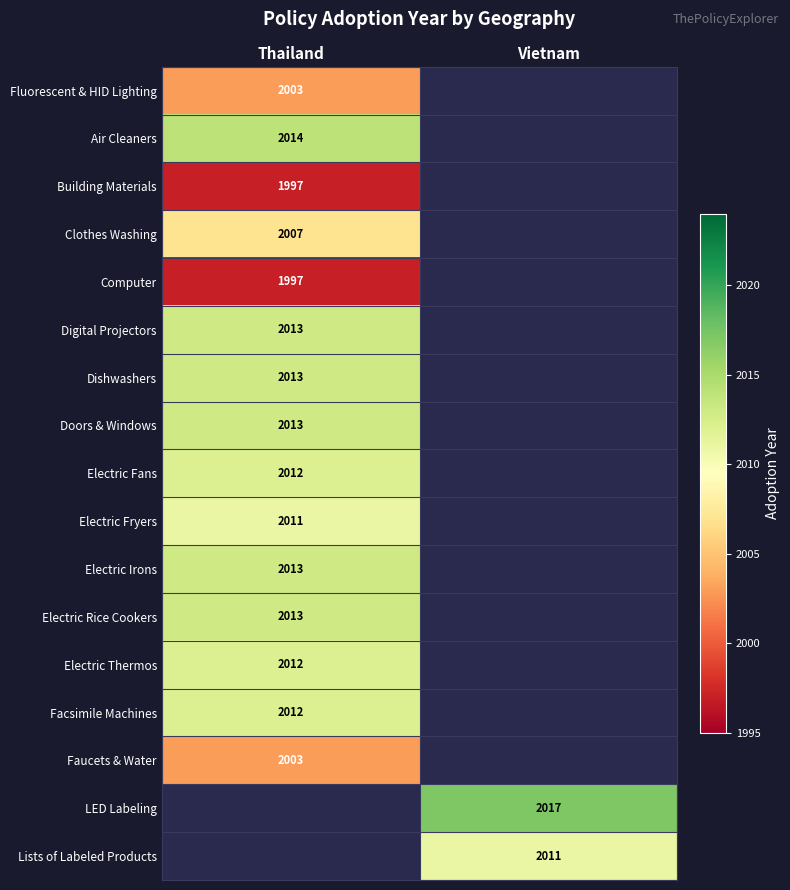

The Faucets & Water series shows 995 at Thailand. True or false?

False